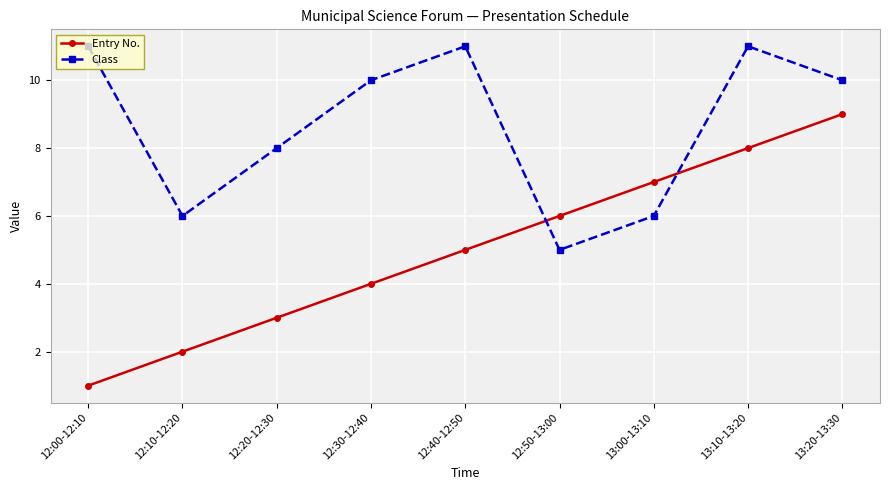

What is the label of the 2nd point from the left?

12:10-12:20